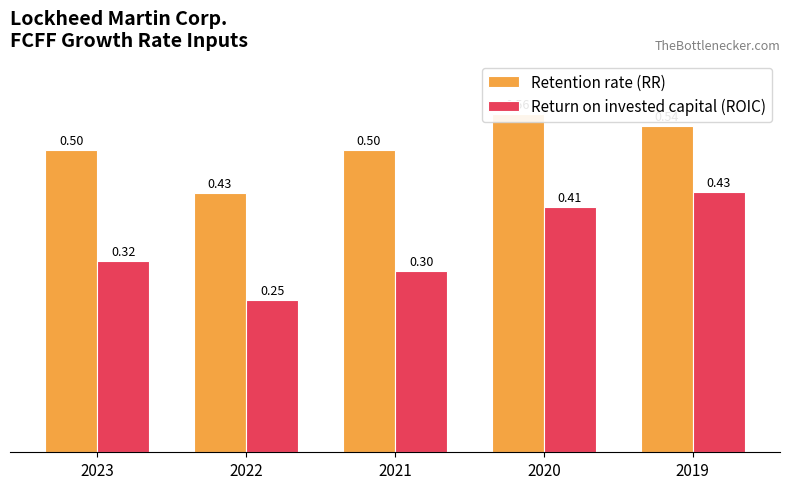

What is the total value across all series at 2022?

0.7